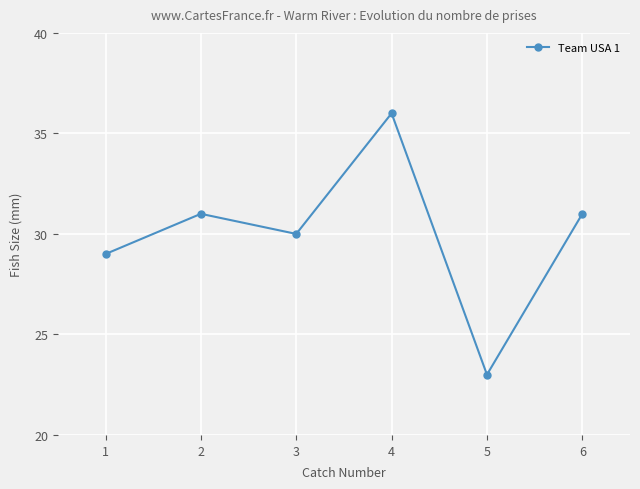

Reading left to right, what are all the values shown in this chart?

1=29	2=31	3=30	4=36	5=23	6=31